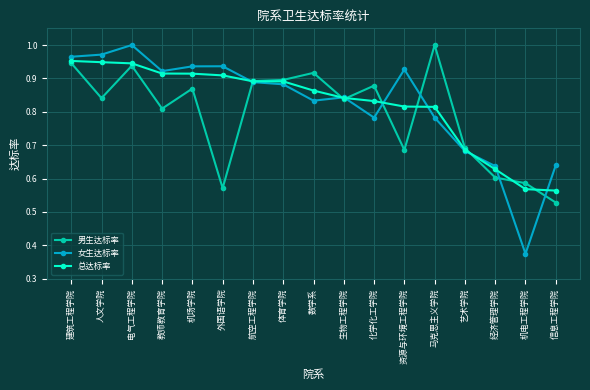

What are all the series names shown in the legend?

男生达标率, 女生达标率, 总达标率